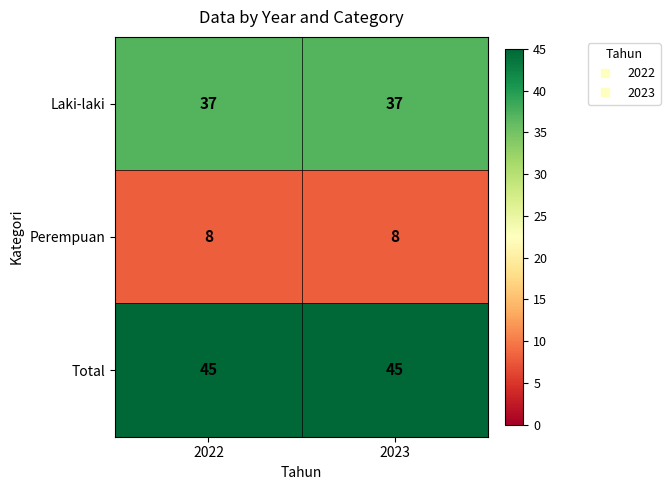

What is the total value across all series at 2022?

90